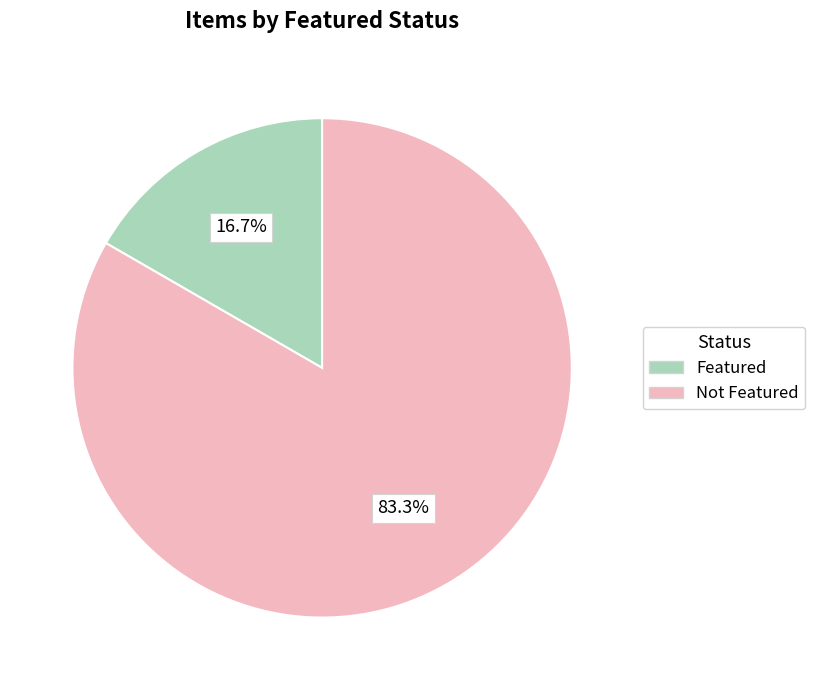

How many segments does this pie chart have?

2